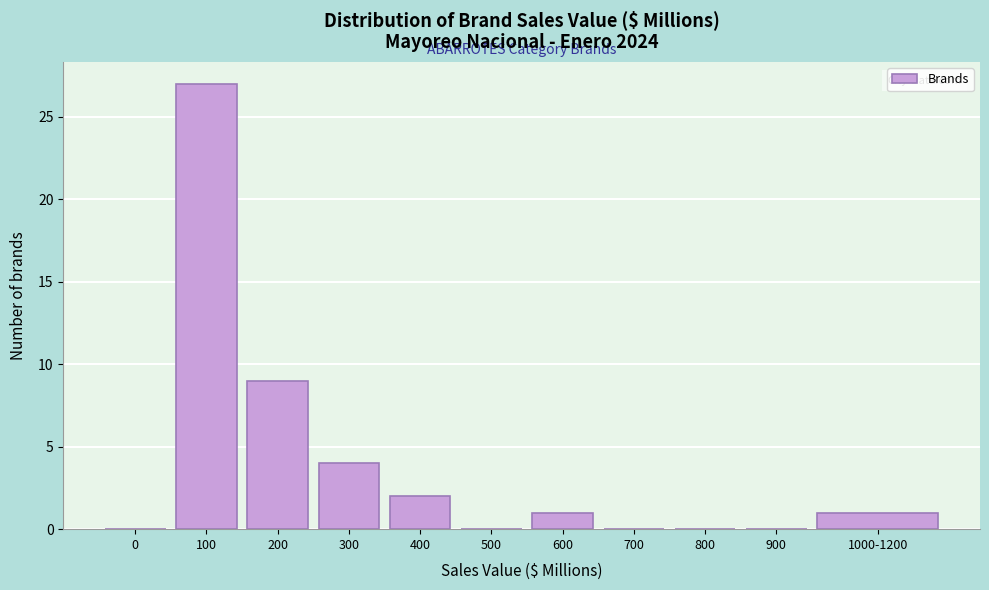

Reading left to right, what are all the values shown in this chart?

0=0	100=27	200=9	300=4	400=2	500=0	600=1	700=0	800=0	900=0	1000-1200=1